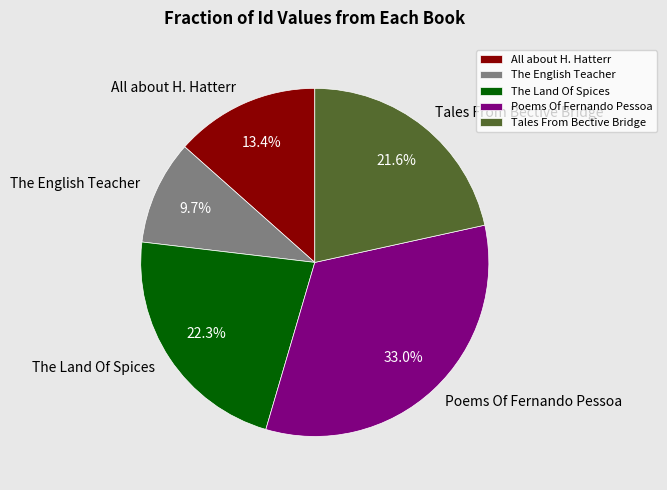

How many segments does this pie chart have?

5